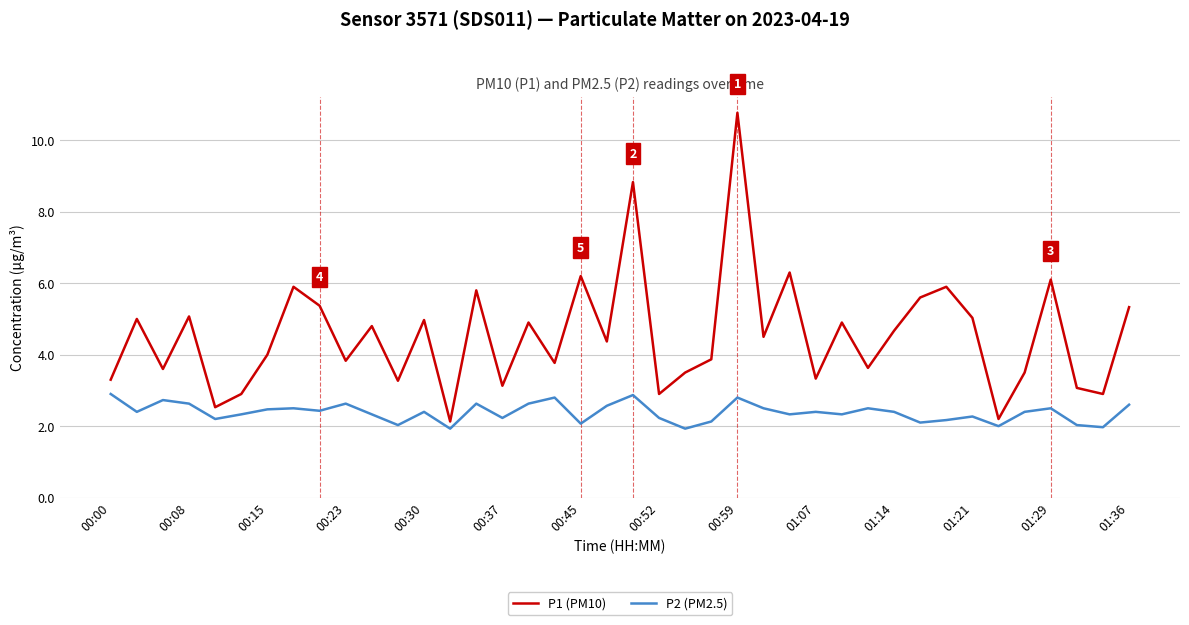

What is the minimum value for P1 (PM10)?

2.1